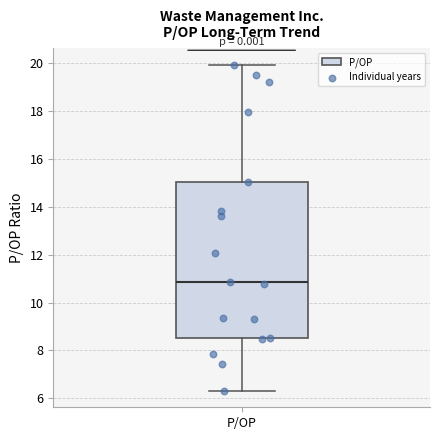

Read this box plot against the y-axis: the position of the median line, the range covered by the box, and the ends of both whiskers. The values are not printed on the chart, so give them approximately, as read against the axis.

median 10.8, box 8.6 to 15.0, whiskers 6.4 to 20.0